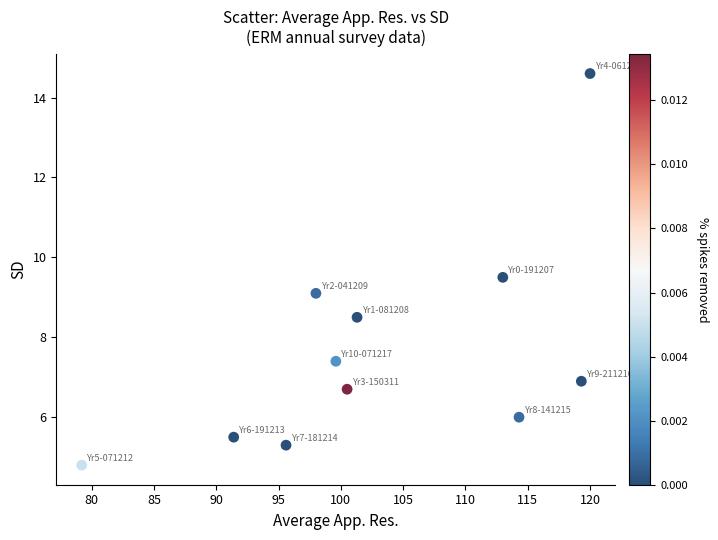

What is the range of Y values (max minus min)?

9.8